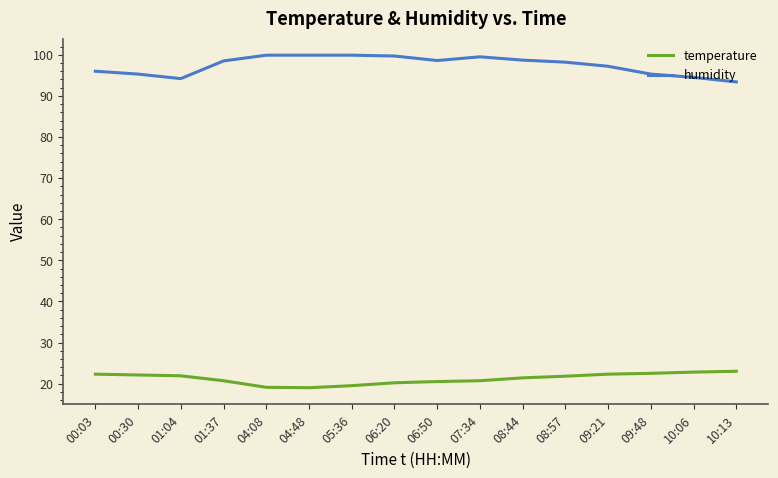

What value does the temperature series have at 10:13?

23.0